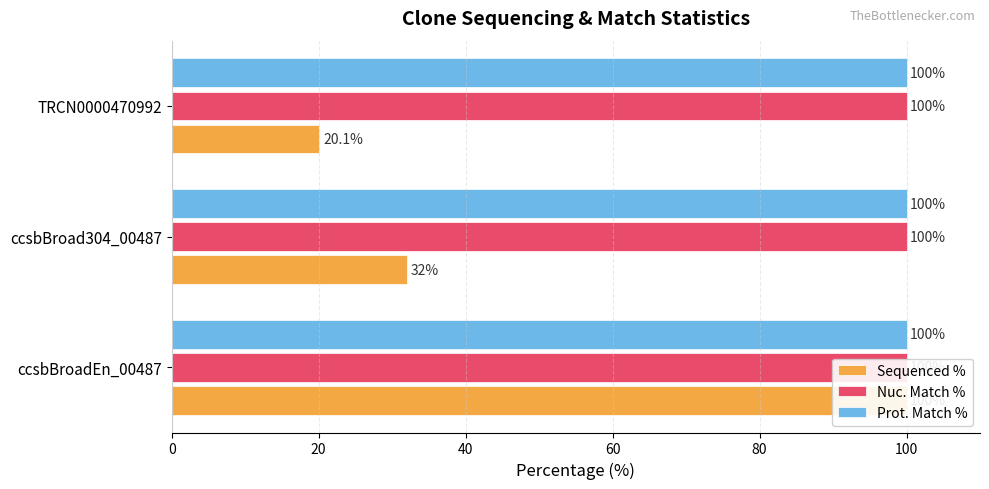

At 20, list the series in order from largest to smallest.

Sequenced %, Nuc. Match %, Prot. Match %